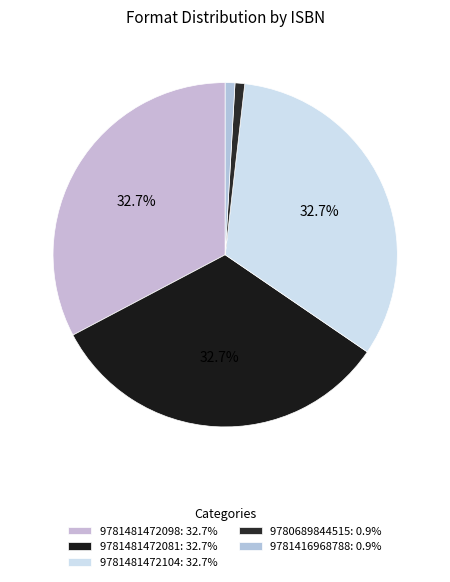

Which slice is the smallest?

9780689844515